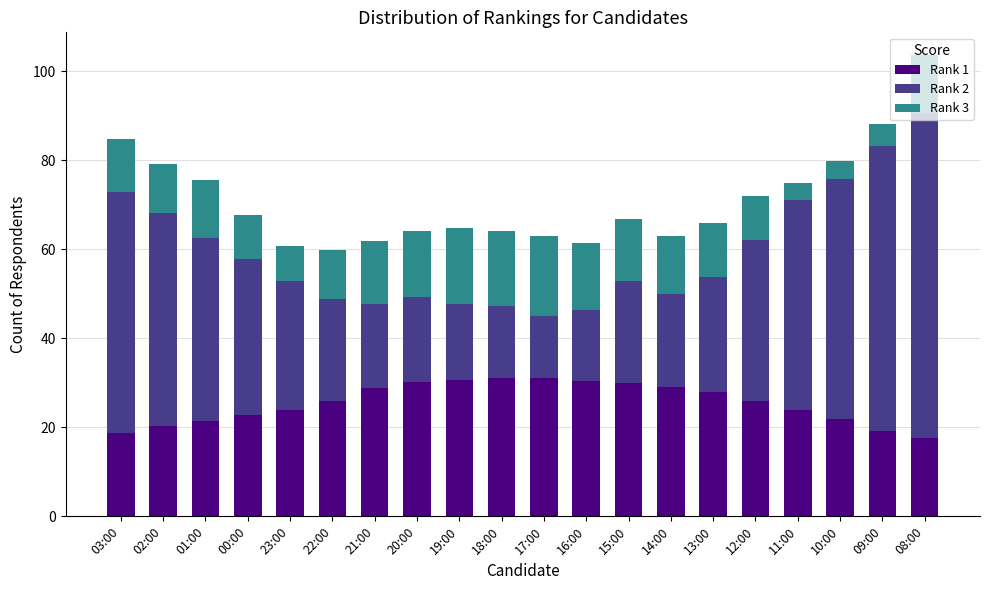

At which category is the sum across all series the highest?

08:00